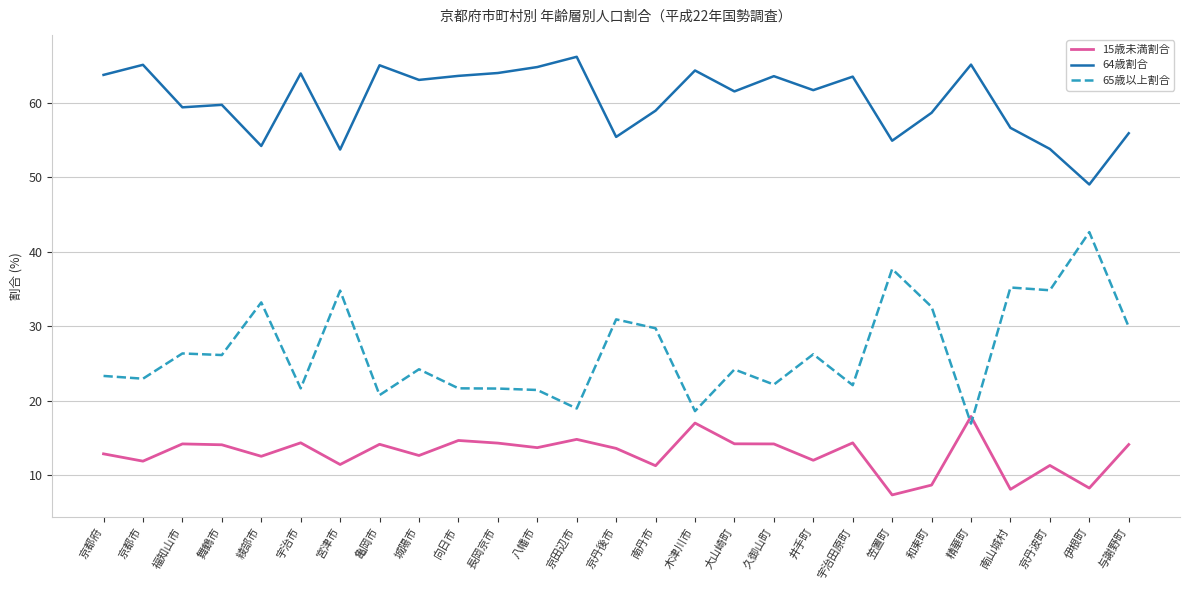

What position from the right is 宮津市?

21